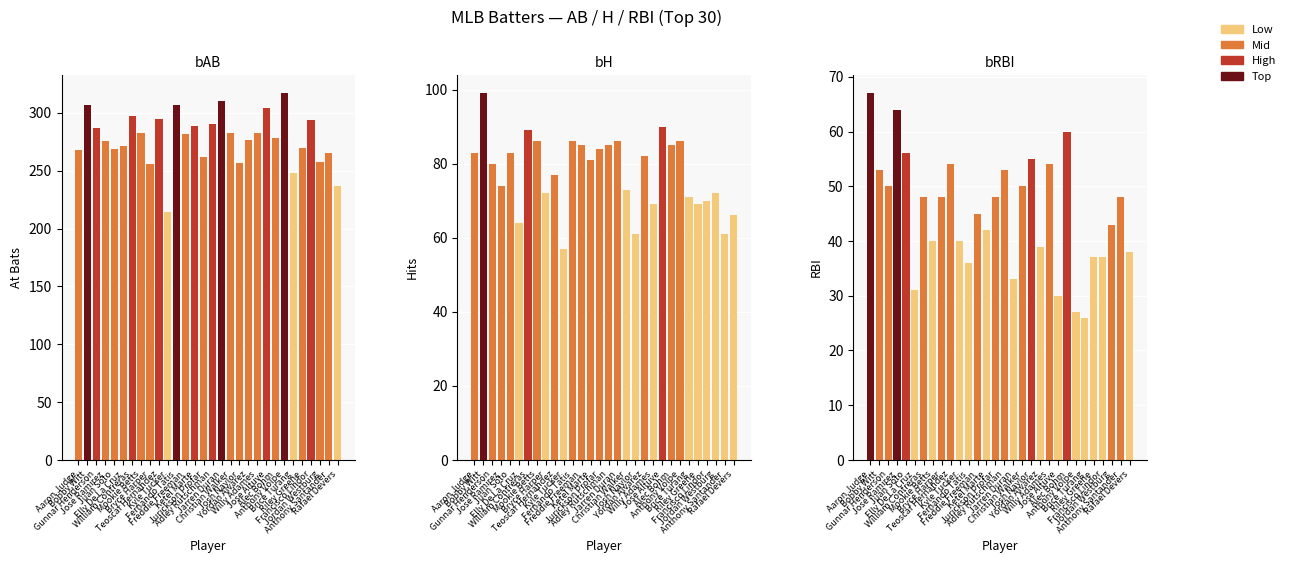

What is the label of the 7th bar from the left?

William Contreras